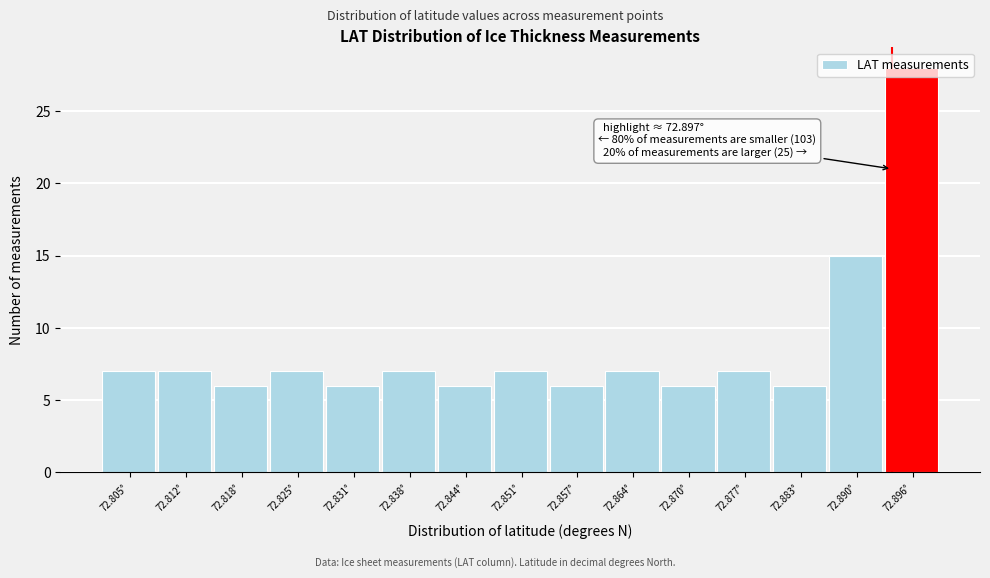

What is the sum of the values at 72.857° and 72.864°?

13